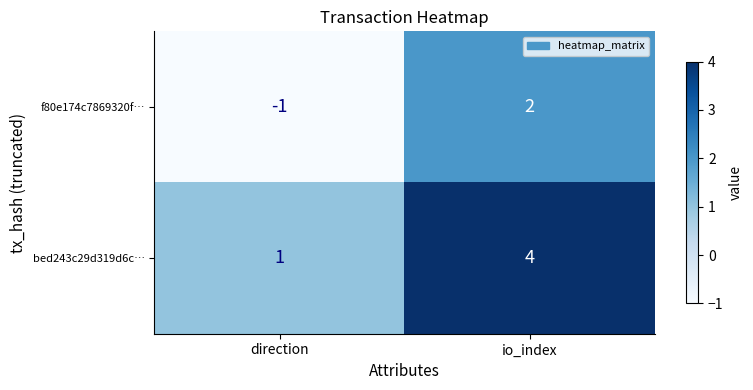

Reading left to right, transcribe all the data shown in this chart.

f80e174c7869320f…: -1	2
bed243c29d319d6c…: 1	4